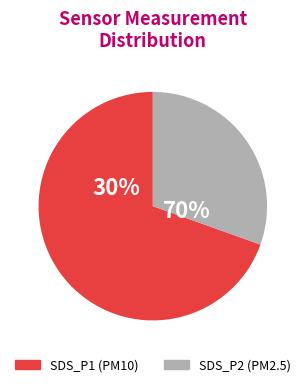

Is there any slice that represents more than half of the pie?

Yes